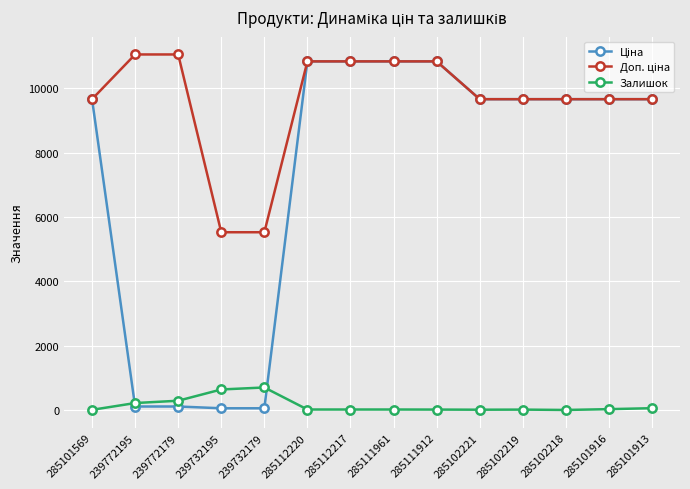

True or false: Залишок has a value of 11.0 at 285102221.

True